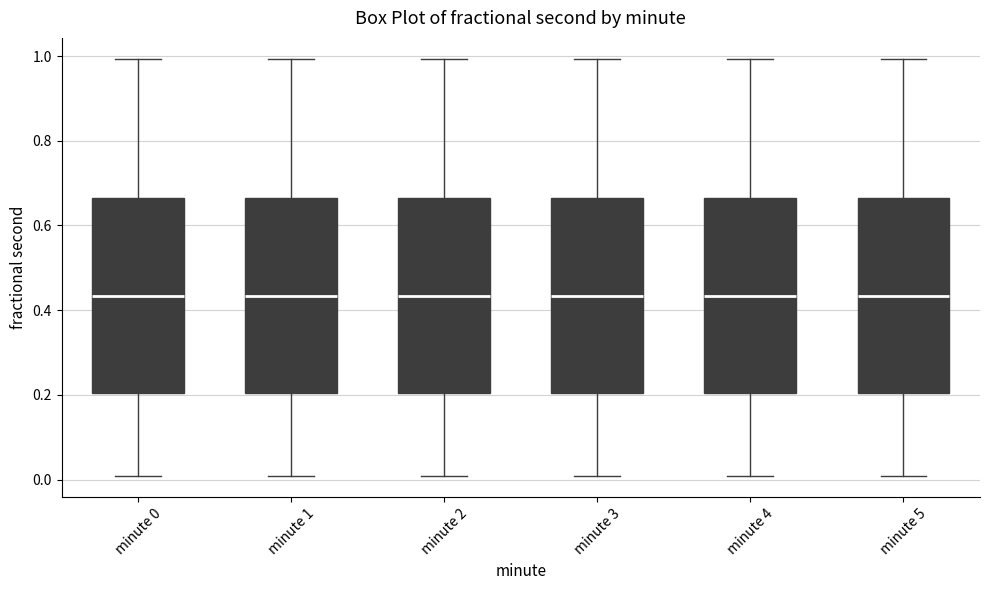

Reading left to right, read every box against the y-axis: the position of its median line, the range the box covers, and the ends of its whiskers. The values are not printed on the chart, so give them approximately, as read against the axis.

minute 0: median 0.44, box 0.20 to 0.66, whiskers 0.00 to 1.00
minute 1: median 0.44, box 0.20 to 0.66, whiskers 0.00 to 1.00
minute 2: median 0.44, box 0.20 to 0.66, whiskers 0.00 to 1.00
minute 3: median 0.44, box 0.20 to 0.66, whiskers 0.00 to 1.00
minute 4: median 0.44, box 0.20 to 0.66, whiskers 0.00 to 1.00
minute 5: median 0.44, box 0.20 to 0.66, whiskers 0.00 to 1.00